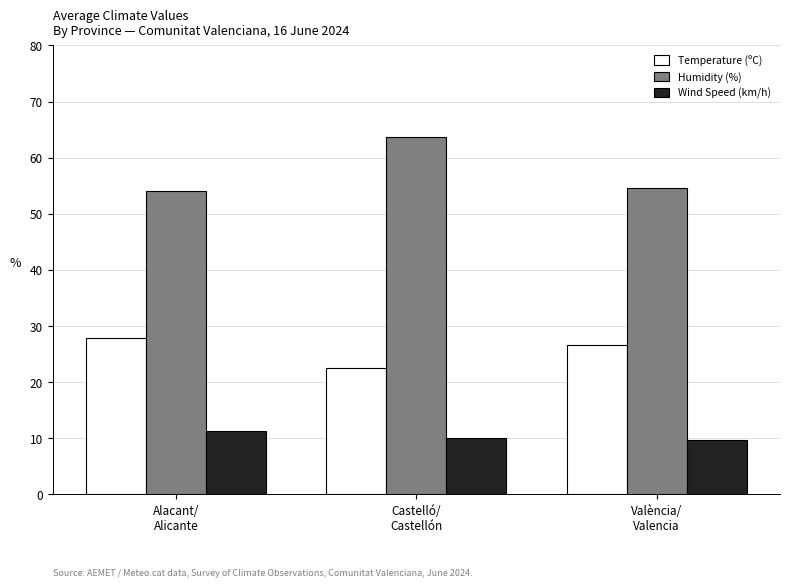

What is the average value of the Wind Speed (km/h) series?

10.3